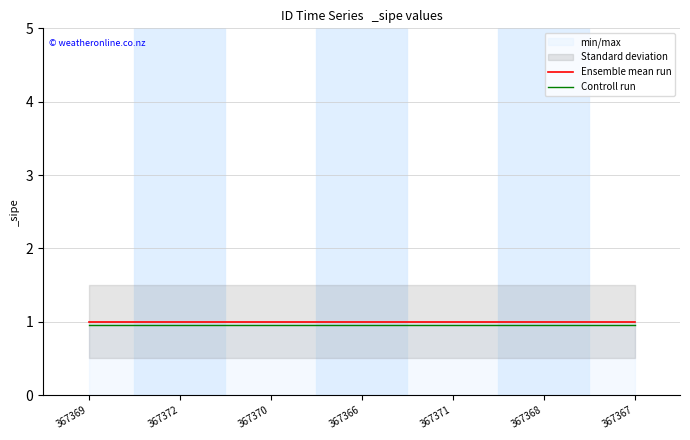

At how many categories does at least one series exceed 0?

7